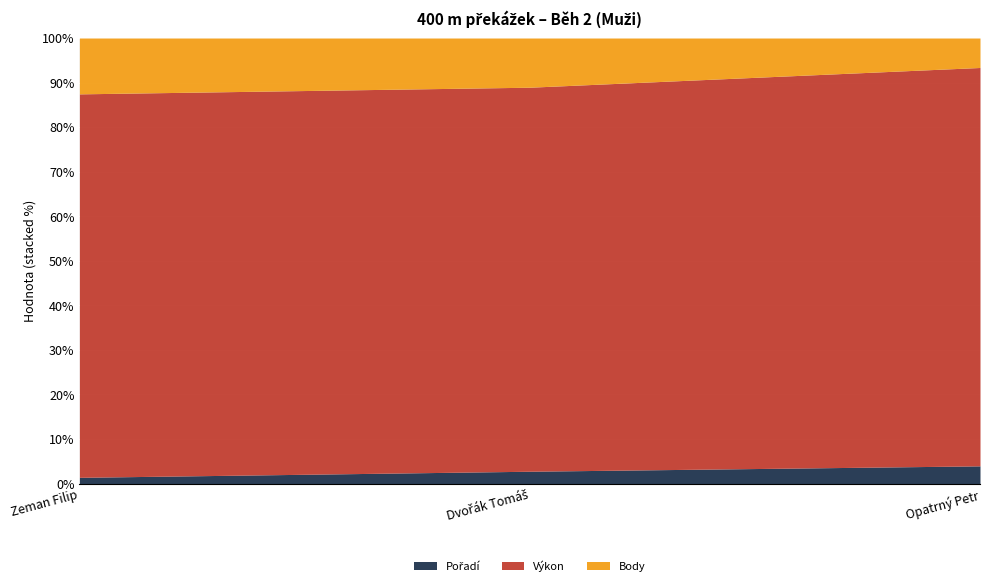

Which series has the widest spread of values?

Výkon